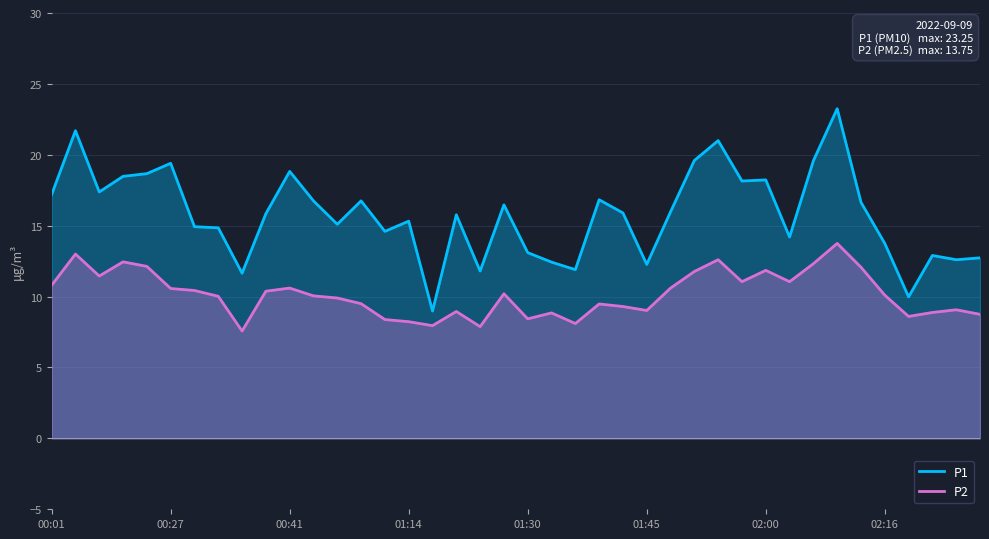

Which series has the largest range (max minus min)?

P1